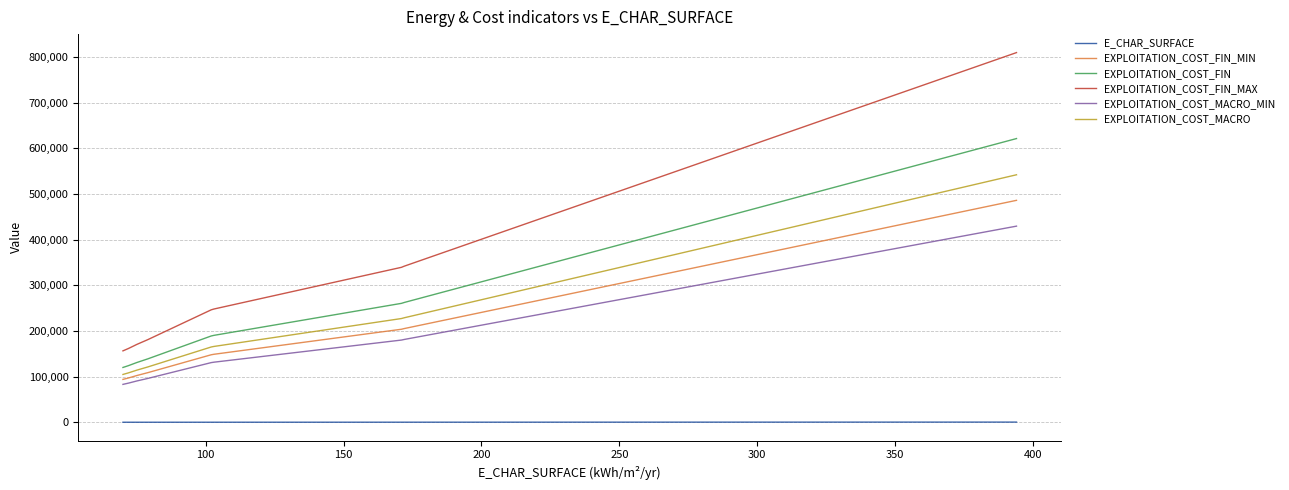

Does the chart display data point markers on the line(s)?

No